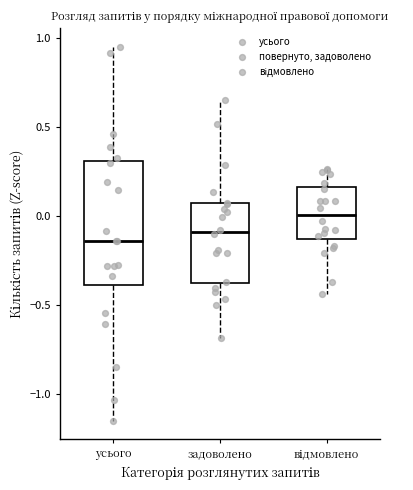

Reading left to right, transcribe this box plot: for each box, give where its median line is, the range the box spans, and where its two whiskers end, as read against the y-axis. The values are not printed on the chart, so give them approximately, as read against the axis.

усього: median -0.15, box -0.40 to 0.30, whiskers -1.15 to 0.95
задоволено: median -0.10, box -0.40 to 0.05, whiskers -0.70 to 0.65
відмовлено: median 0.00, box -0.15 to 0.15, whiskers -0.45 to 0.25